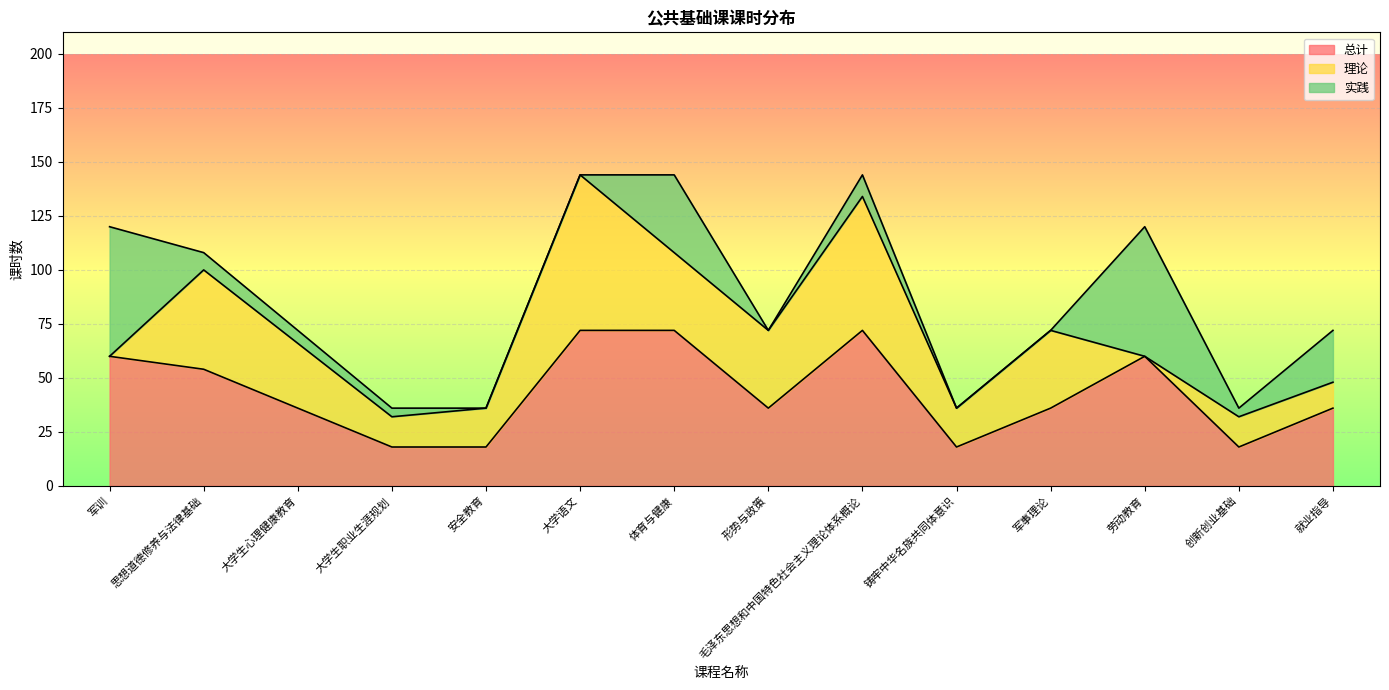

What are all the series names shown in the legend?

总计, 理论, 实践